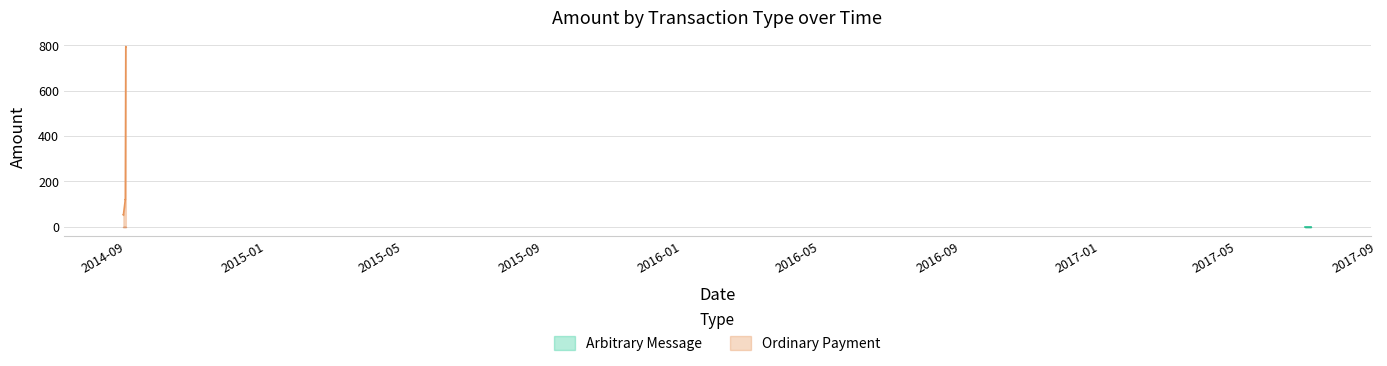

True or false: Ordinary Payment has more than 1 points higher than both neighbors.

True